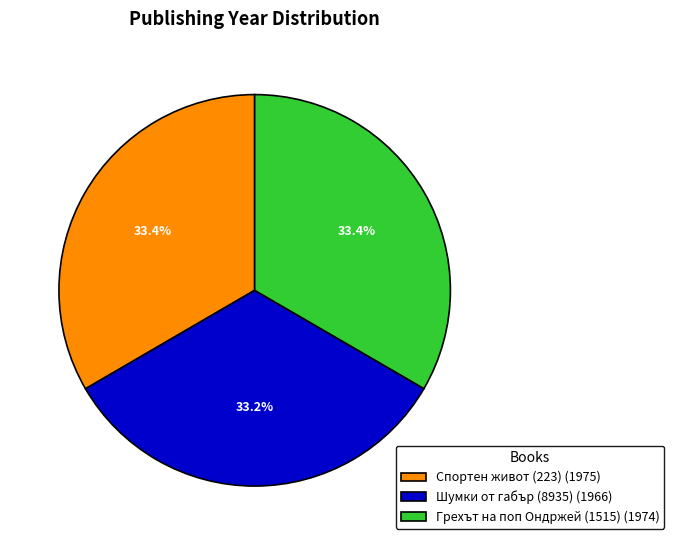

To the nearest percent, what is the average slice percentage?

33%